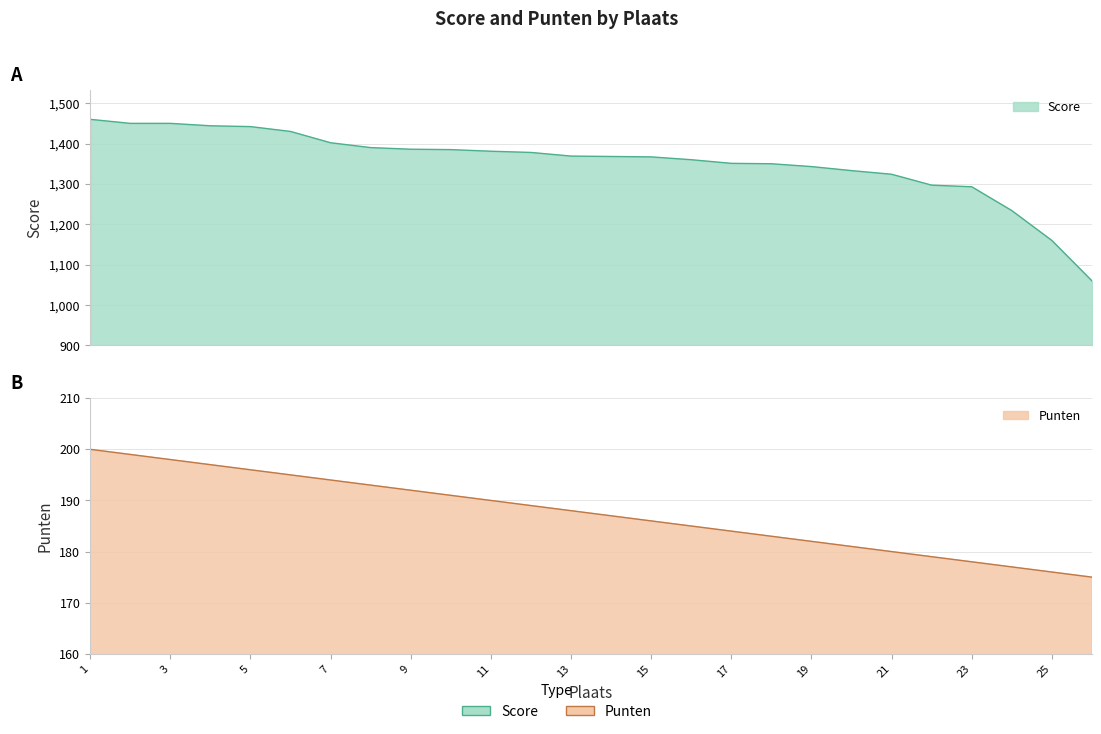

Where does the Punten series first go above 188?

1